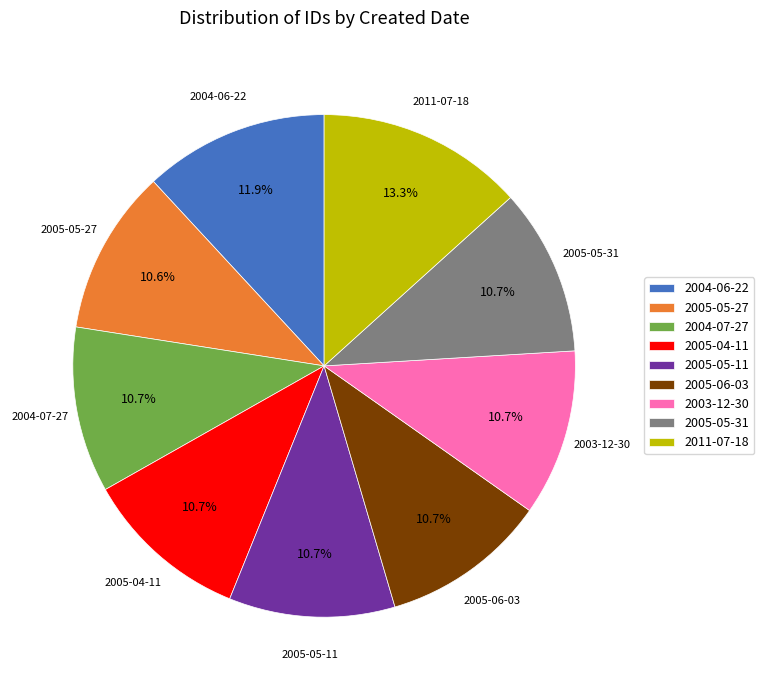

The 2005-05-11 slice represents 11% of the pie. True or false?

True